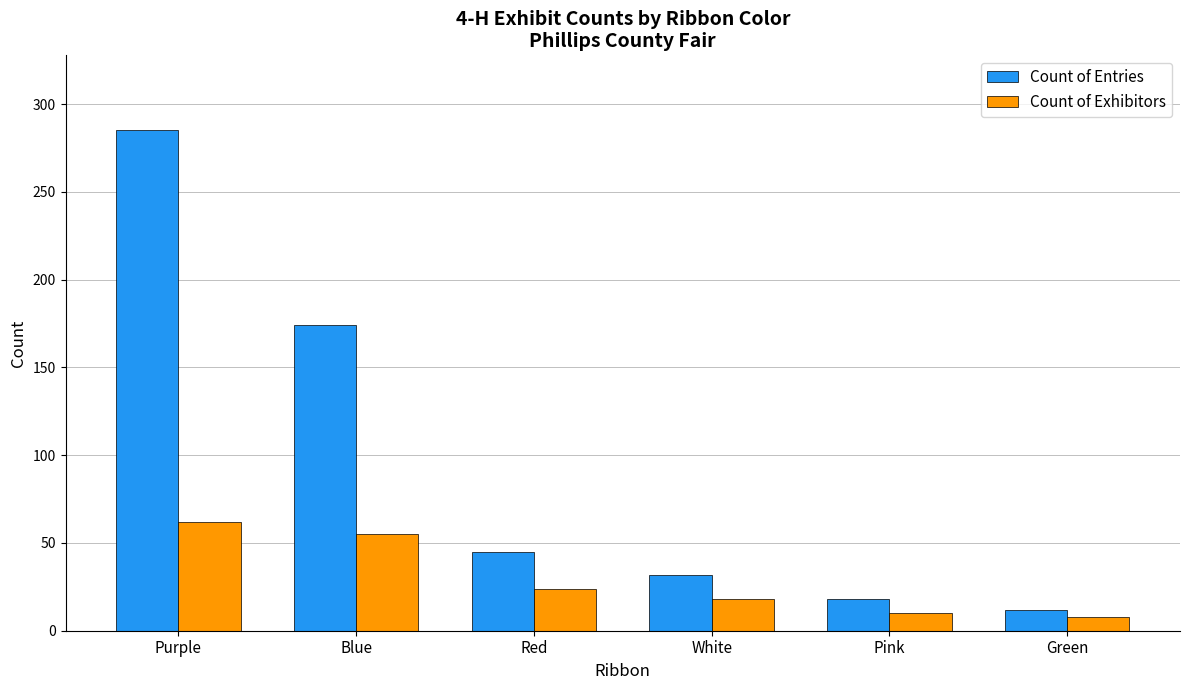

Which series has the widest spread of values?

Count of Entries